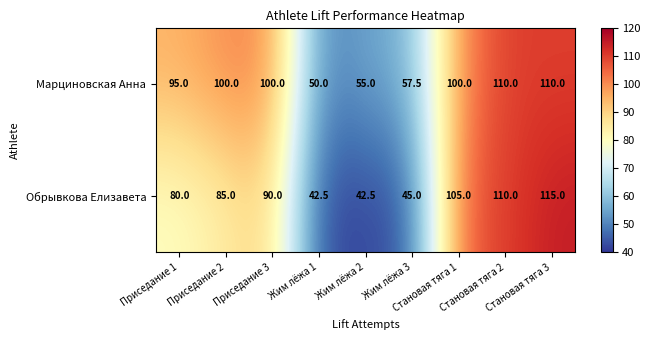

Rank the series by their maximum value, from highest to lowest.

Обрывкова Елизавета, Марциновская Анна